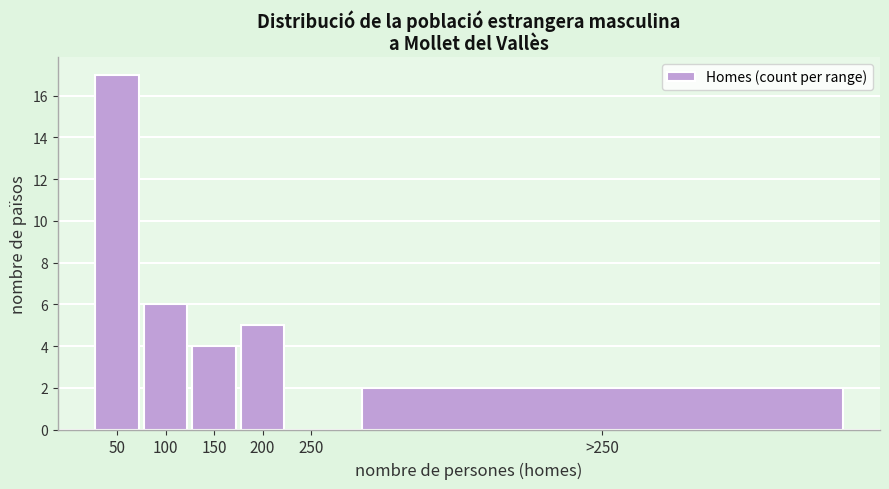

Reading left to right, extract all data points from this chart.

50=17	100=6	150=4	200=5	250=0	>250=2